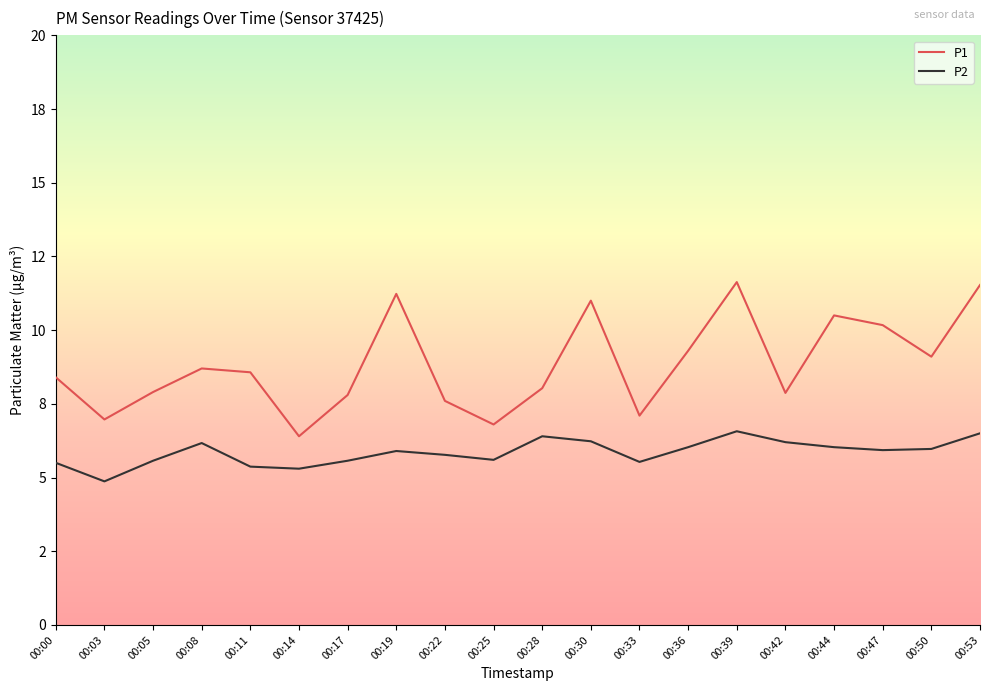

Rank the series by their maximum value, from highest to lowest.

P1, P2